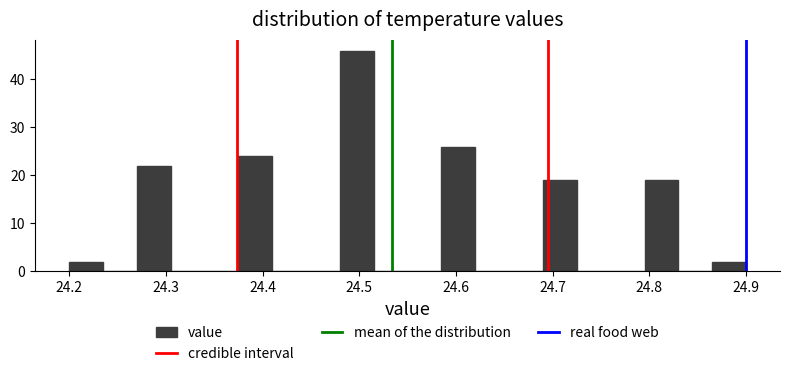

Read against the x-axis, roughly where is the centre of the tallest bar?

24.50